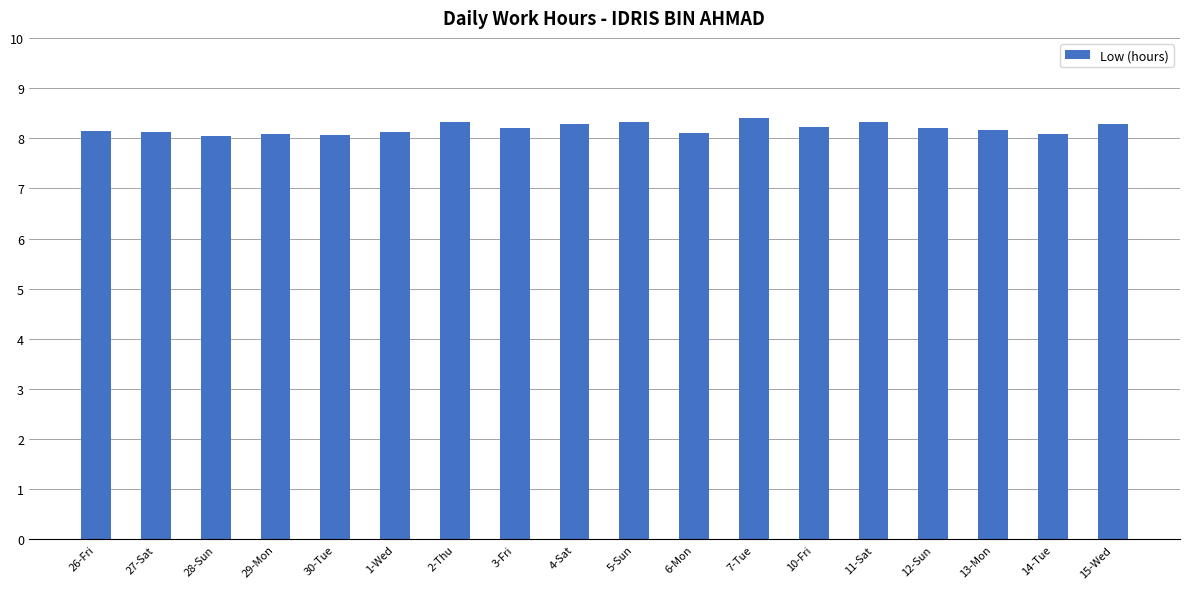

What is the approximate value at 15-Wed?

8.3